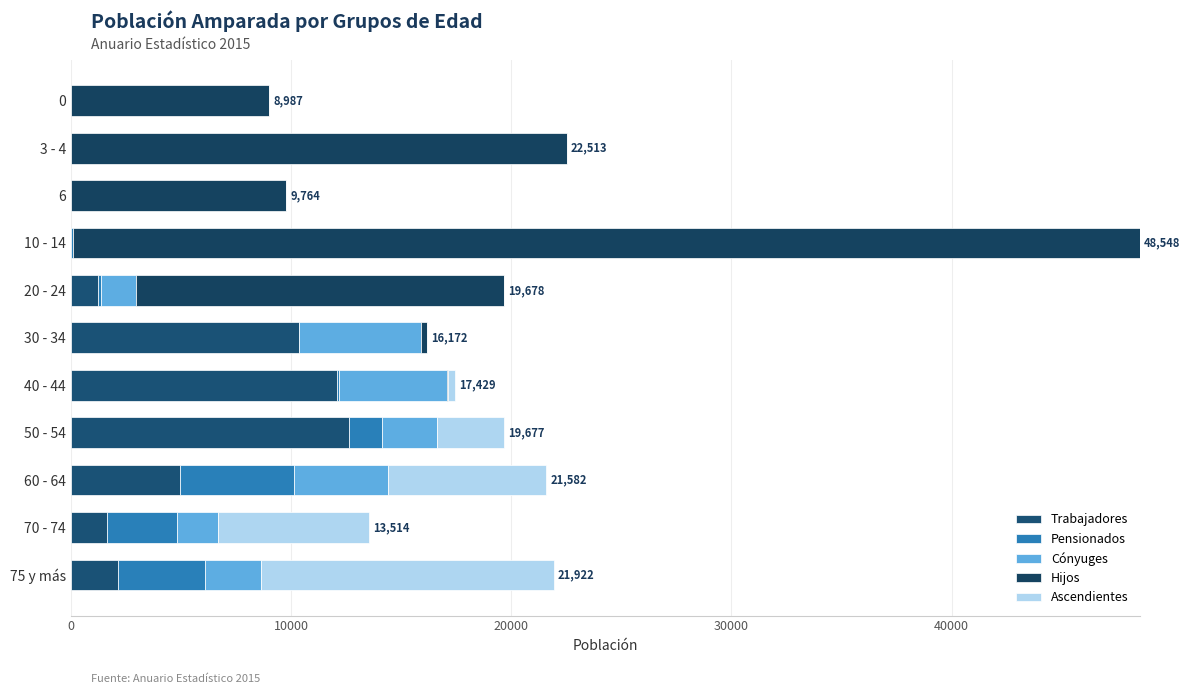

What is the difference between the second highest and minimum values in the Ascendientes series?

7182